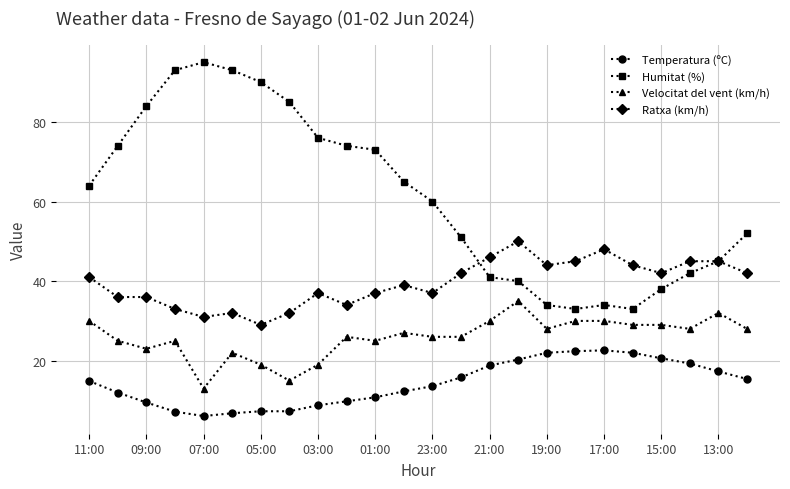

True or false: Ratxa (km/h) has more than 0 points higher than both neighbors.

True